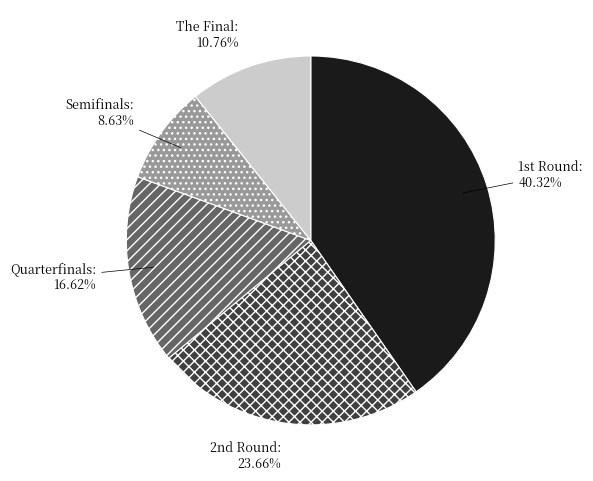

Count the number of slices in the pie.

5